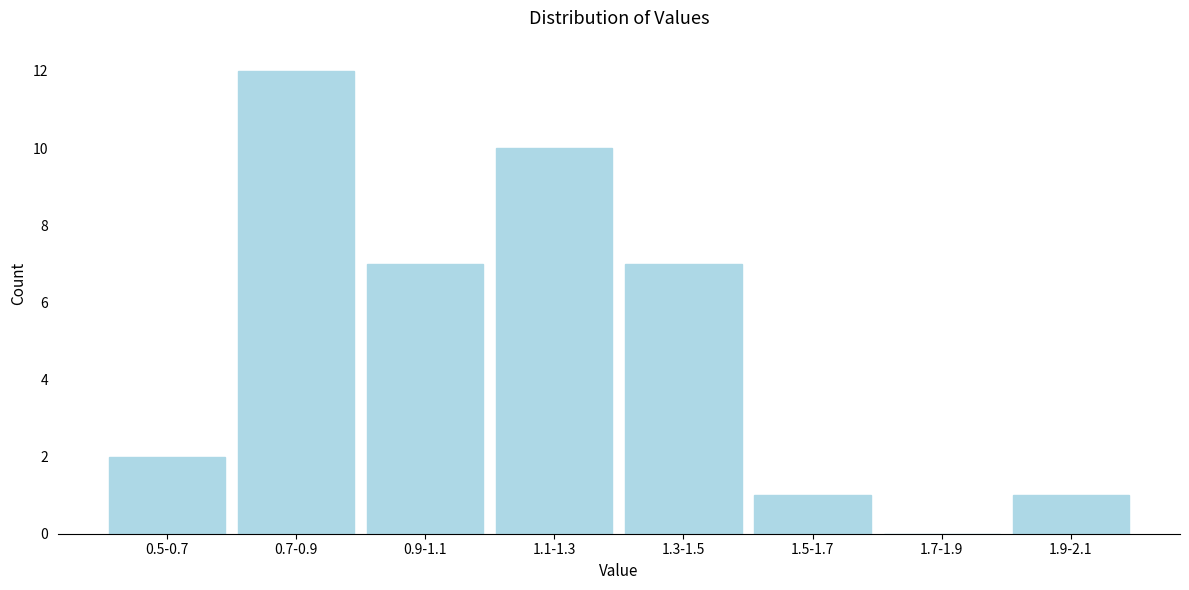

Reading right to left, list all the values displayed in this chart.

1.9-2.1=1	1.7-1.9=0	1.5-1.7=1	1.3-1.5=7	1.1-1.3=10	0.9-1.1=7	0.7-0.9=12	0.5-0.7=2